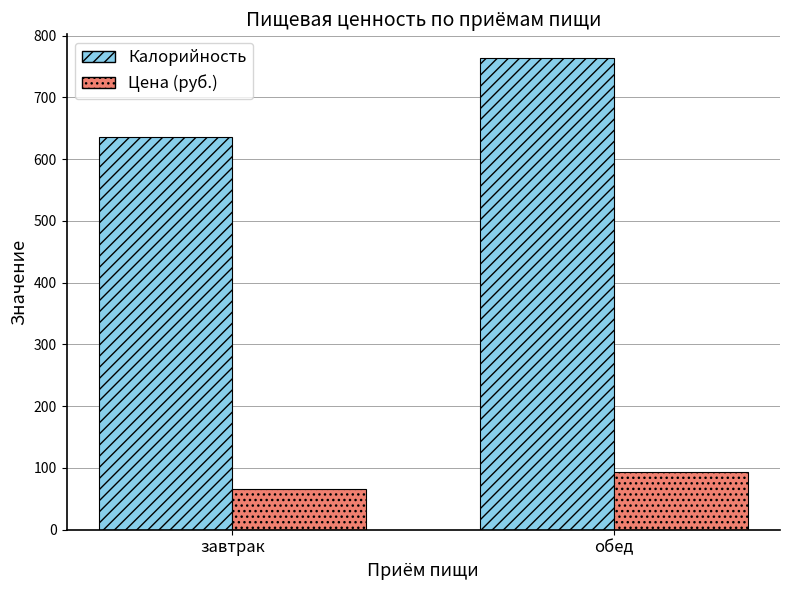

What are all the series names shown in the legend?

Калорийность, Цена (руб.)